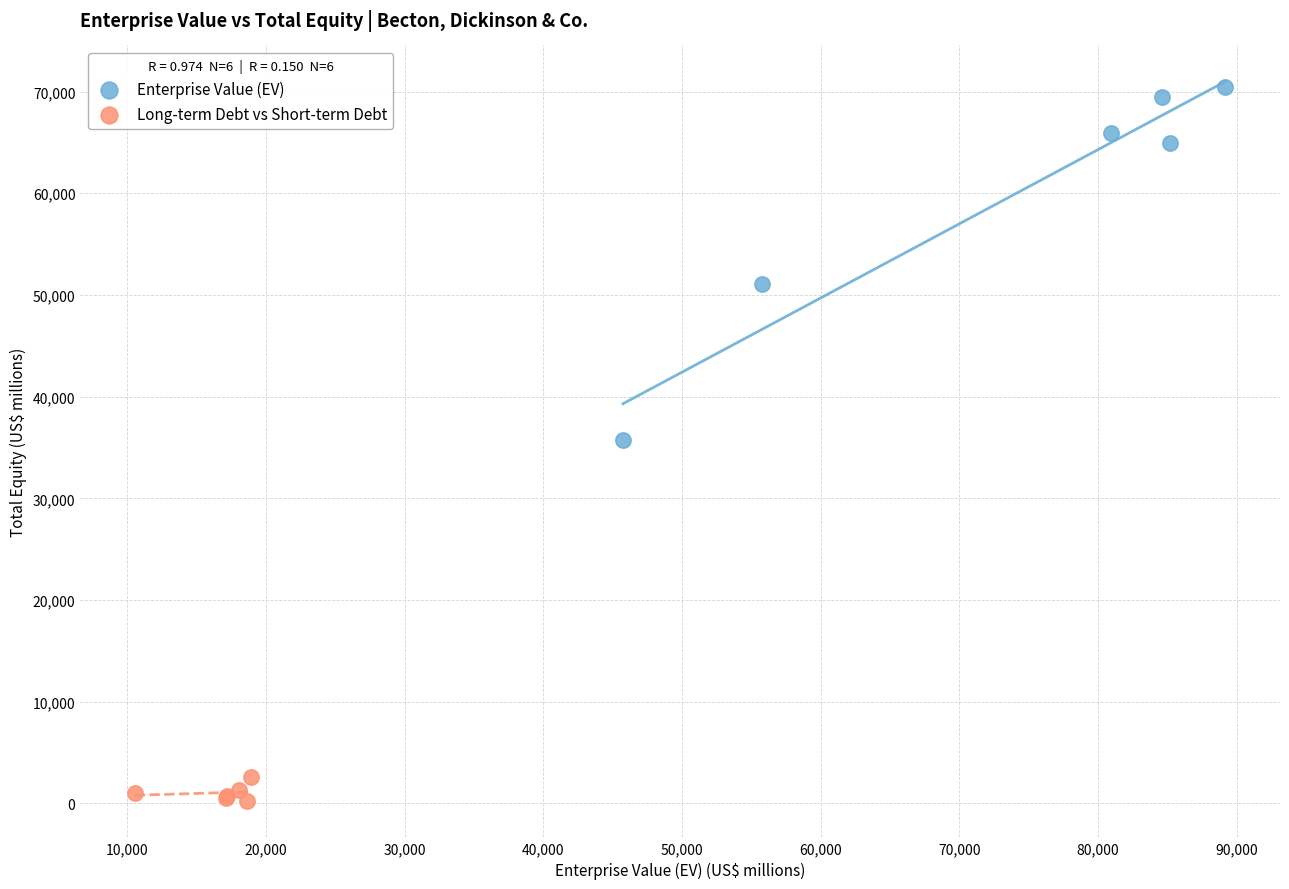

What are all the series names shown in the legend?

Enterprise Value (EV), Long-term Debt vs Short-term Debt